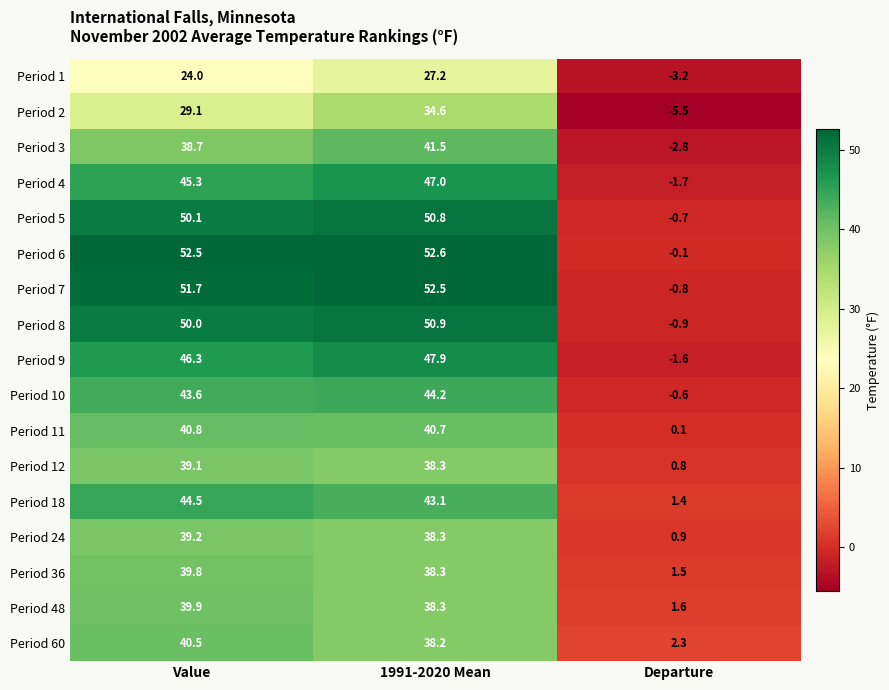

Where does the Period 4 series first go above 45?

Value